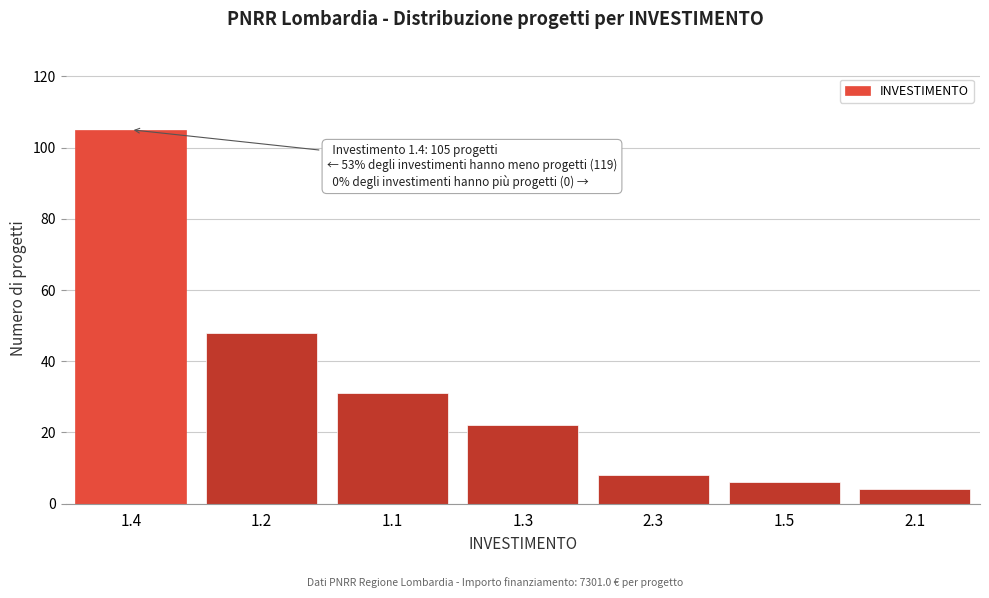

Reading left to right, extract all data points from this chart.

105	48	31	22	8	6	4